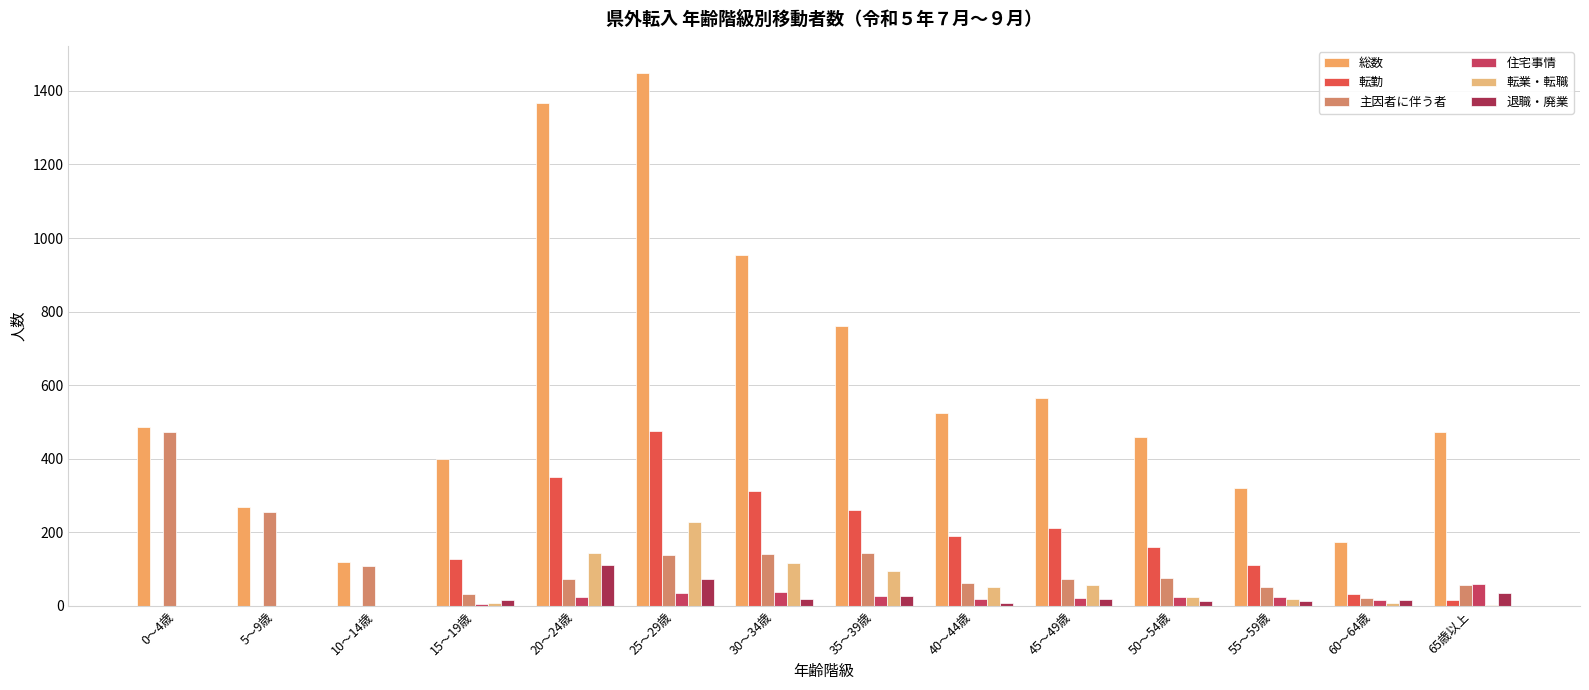

Between 10～14歳 and 15～19歳, which is larger?

15～19歳